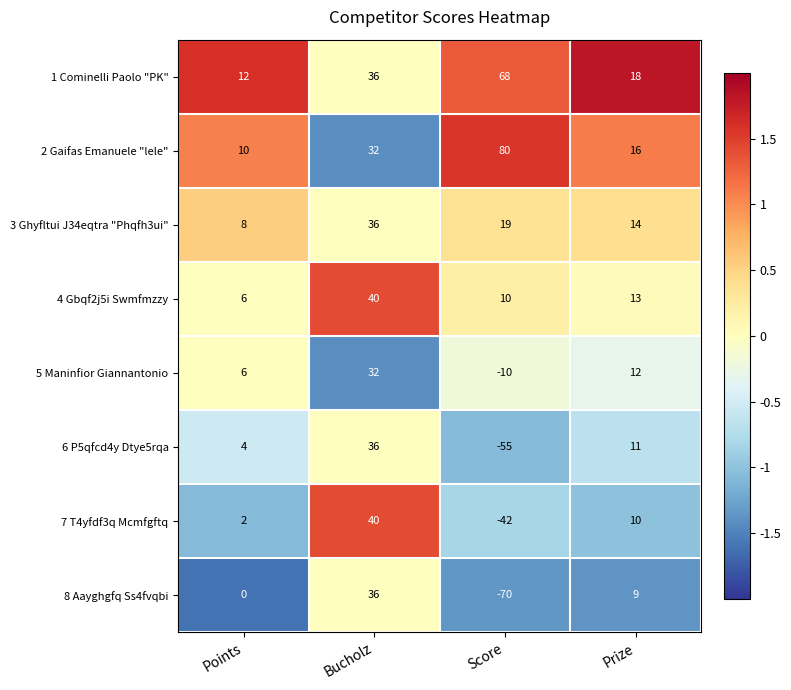

At which category is the sum across all series the highest?

Bucholz